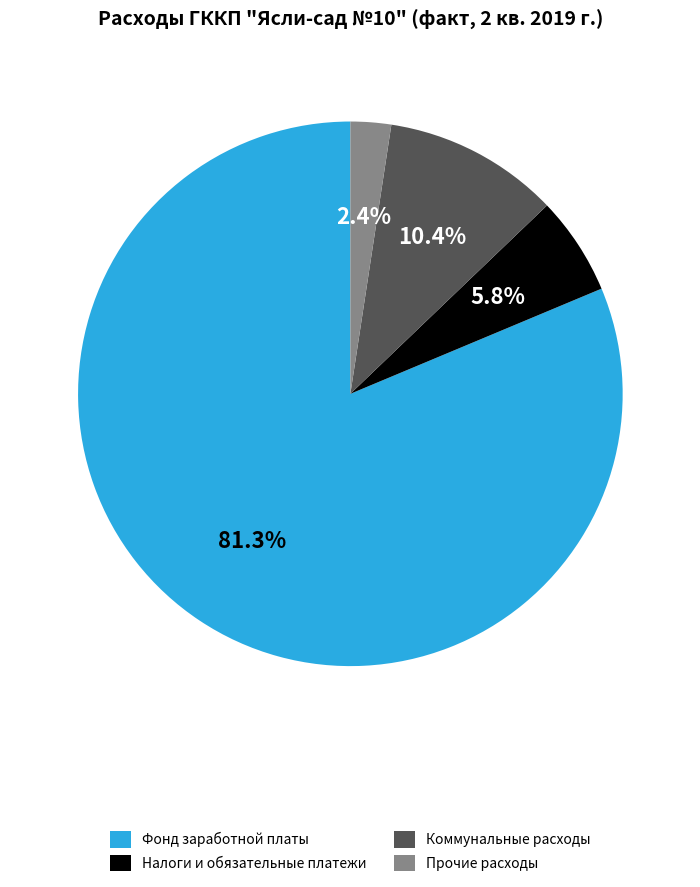

Between Прочие расходы and Коммунальные расходы, which is larger?

Коммунальные расходы